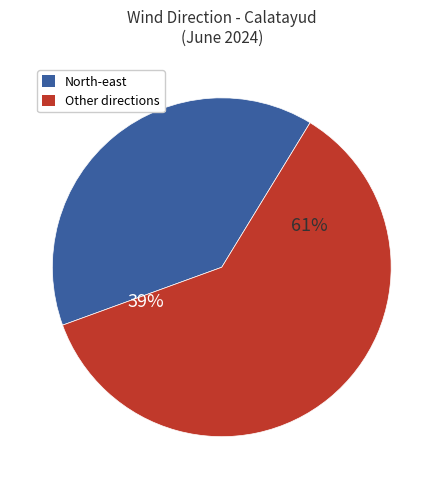

Do East and West together represent more than half of the pie?

No